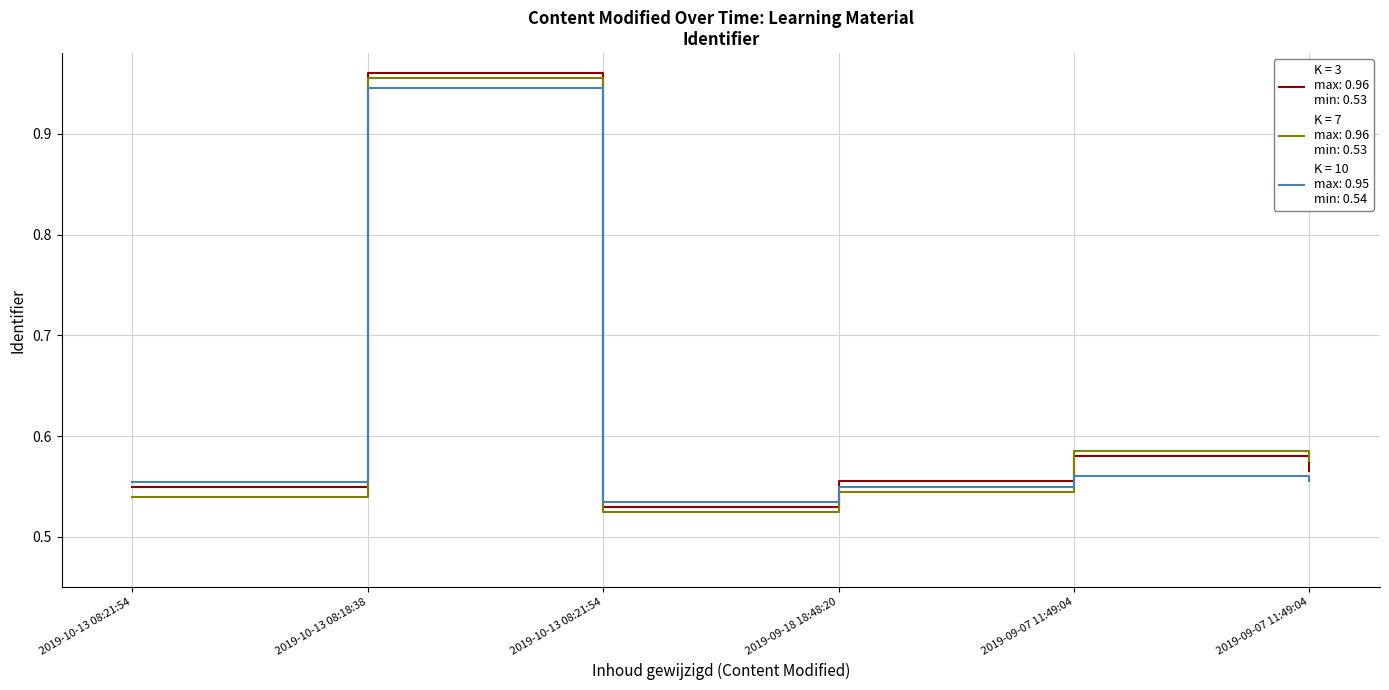

How many lines are shown in the chart?

3